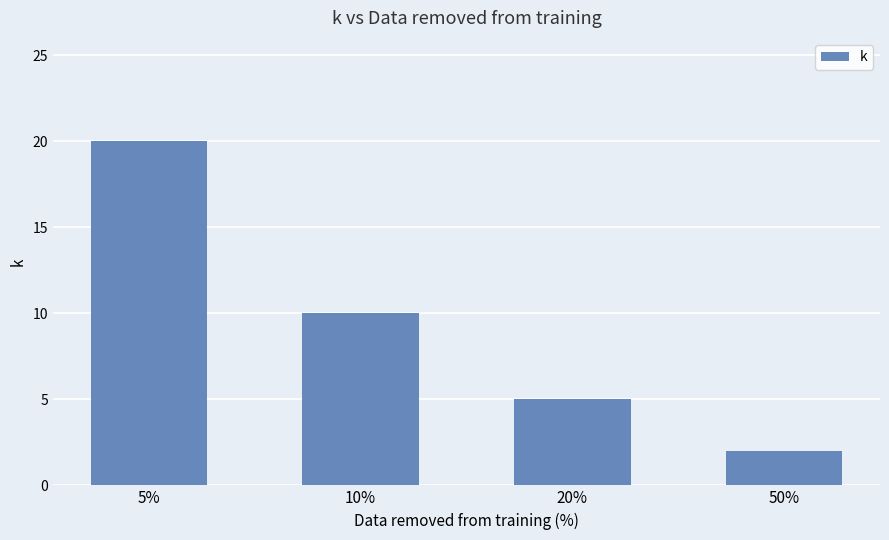

What is the difference between the maximum and minimum values?

18